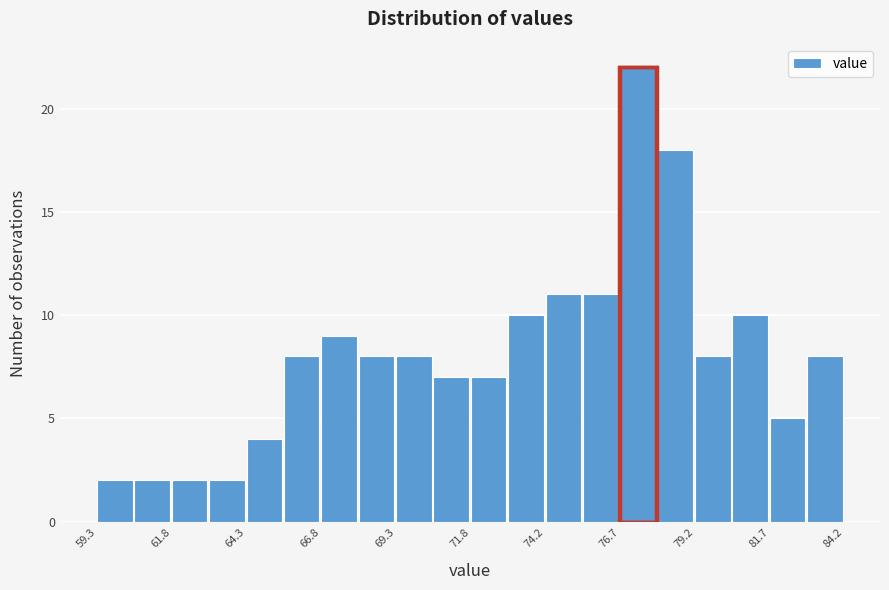

Read against the x-axis, roughly where is the centre of the tallest bar?

77.5